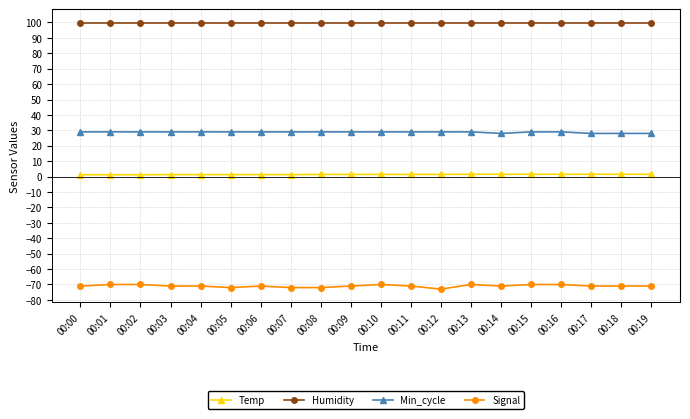

Rank the series by their average value, from lowest to highest.

Signal, Temp, Min_cycle, Humidity